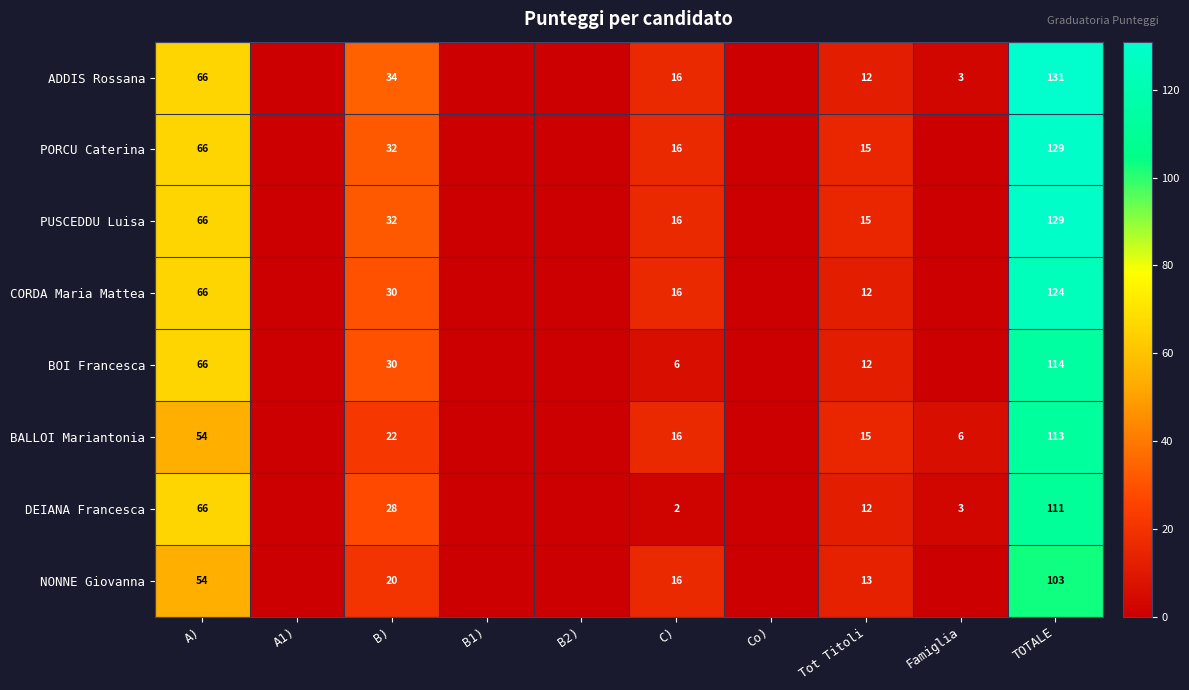

What is the difference between the highest and lowest values at B)?

14